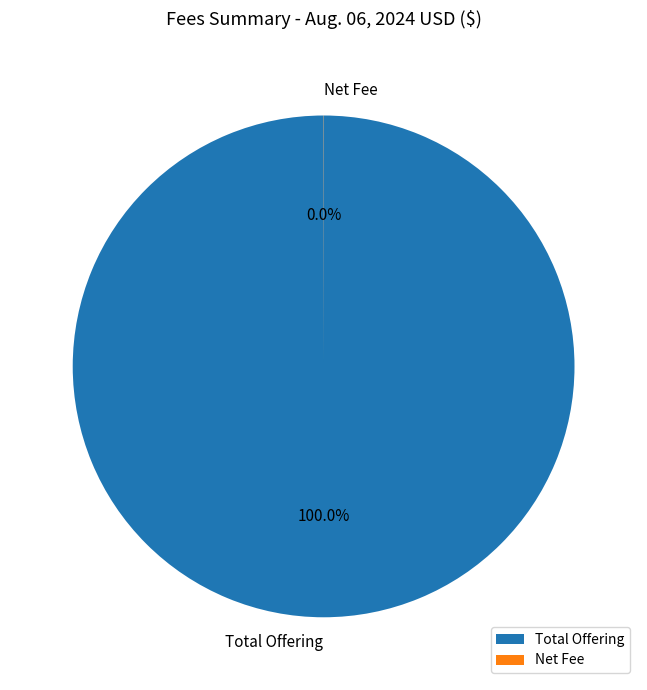

Is there a majority slice in this chart?

Yes